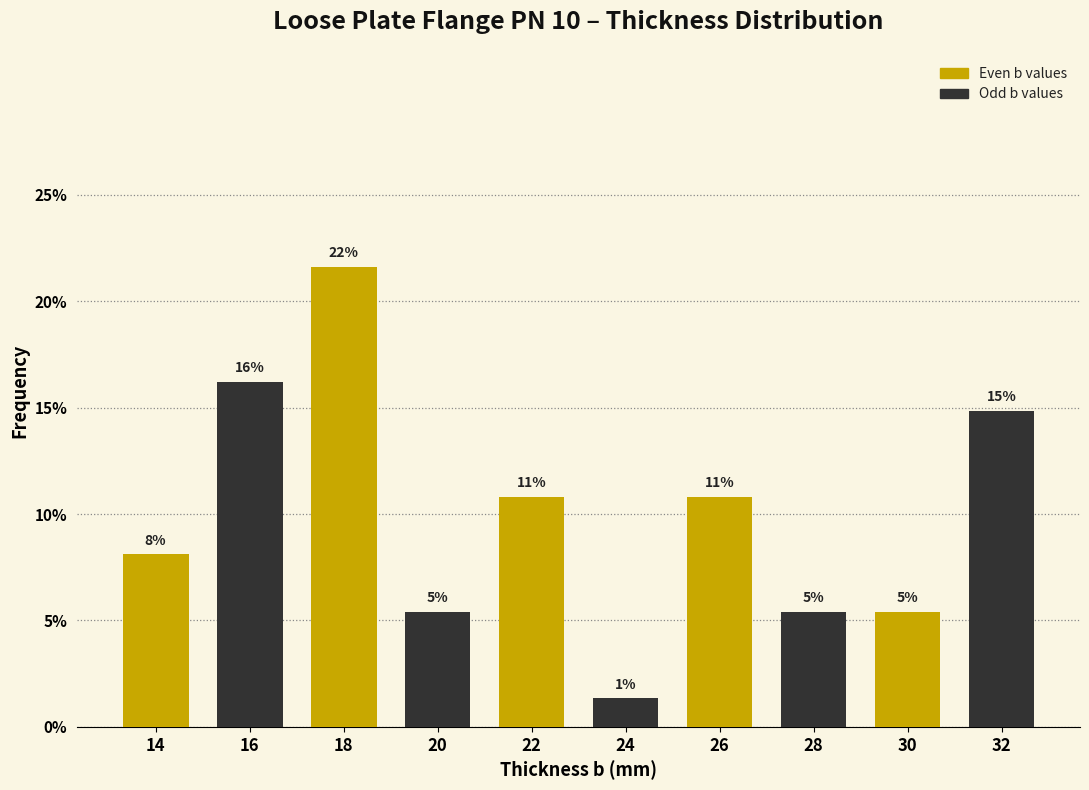

How many bars are there in total?

10